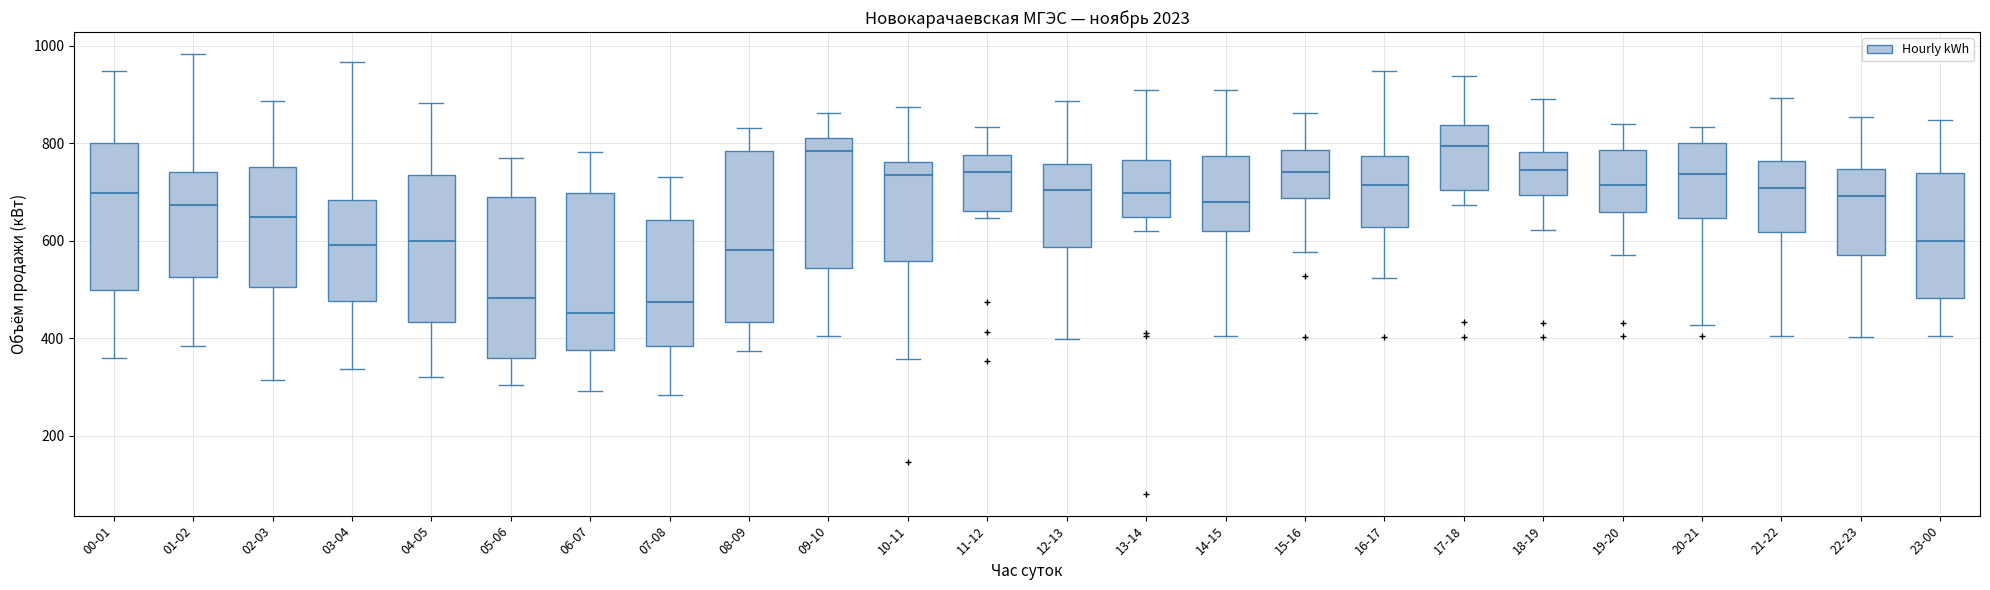

Reading left to right, transcribe this box plot: for each box, give where its median line is, the range the box spans, and where its two whiskers end, as read against the y-axis. The values are not printed on the chart, so give them approximately, as read against the axis.

00-01: median 700, box 500 to 800, whiskers 360 to 940
01-02: median 680, box 520 to 740, whiskers 380 to 980
02-03: median 640, box 500 to 760, whiskers 320 to 880
03-04: median 600, box 480 to 680, whiskers 340 to 960
04-05: median 600, box 440 to 740, whiskers 320 to 880
05-06: median 480, box 360 to 700, whiskers 300 to 780
06-07: median 460, box 380 to 700, whiskers 300 to 780
07-08: median 480, box 380 to 640, whiskers 280 to 740
08-09: median 580, box 440 to 780, whiskers 380 to 840
09-10: median 780, box 540 to 820, whiskers 400 to 860
10-11: median 740, box 560 to 760, whiskers 360 to 880
11-12: median 740, box 660 to 780, whiskers 640 to 840
12-13: median 700, box 580 to 760, whiskers 400 to 880
13-14: median 700, box 640 to 760, whiskers 620 to 900
14-15: median 680, box 620 to 780, whiskers 400 to 920
15-16: median 740, box 680 to 780, whiskers 580 to 860
16-17: median 720, box 620 to 780, whiskers 520 to 940
17-18: median 800, box 700 to 840, whiskers 680 to 940
18-19: median 740, box 700 to 780, whiskers 620 to 900
19-20: median 720, box 660 to 780, whiskers 580 to 840
20-21: median 740, box 640 to 800, whiskers 420 to 840
21-22: median 700, box 620 to 760, whiskers 400 to 900
22-23: median 700, box 580 to 740, whiskers 400 to 860
23-00: median 600, box 480 to 740, whiskers 400 to 840